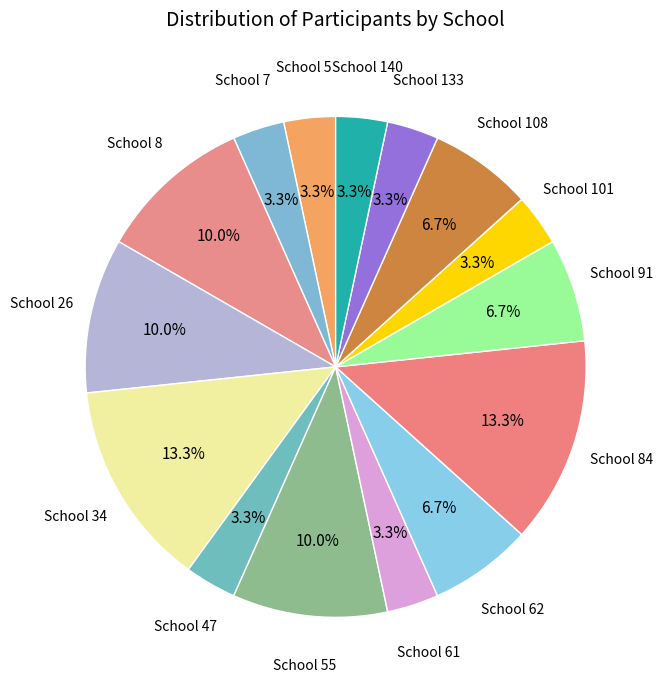

How many segments does this pie chart have?

15